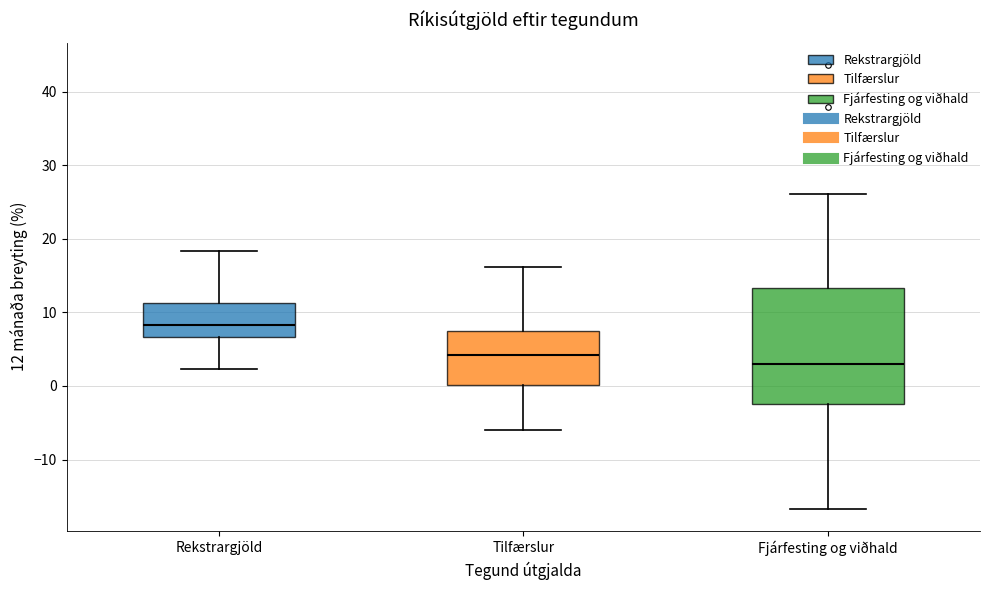

Comparing the boxes themselves (not the whiskers), which one is the tallest?

Fjárfesting og viðhald